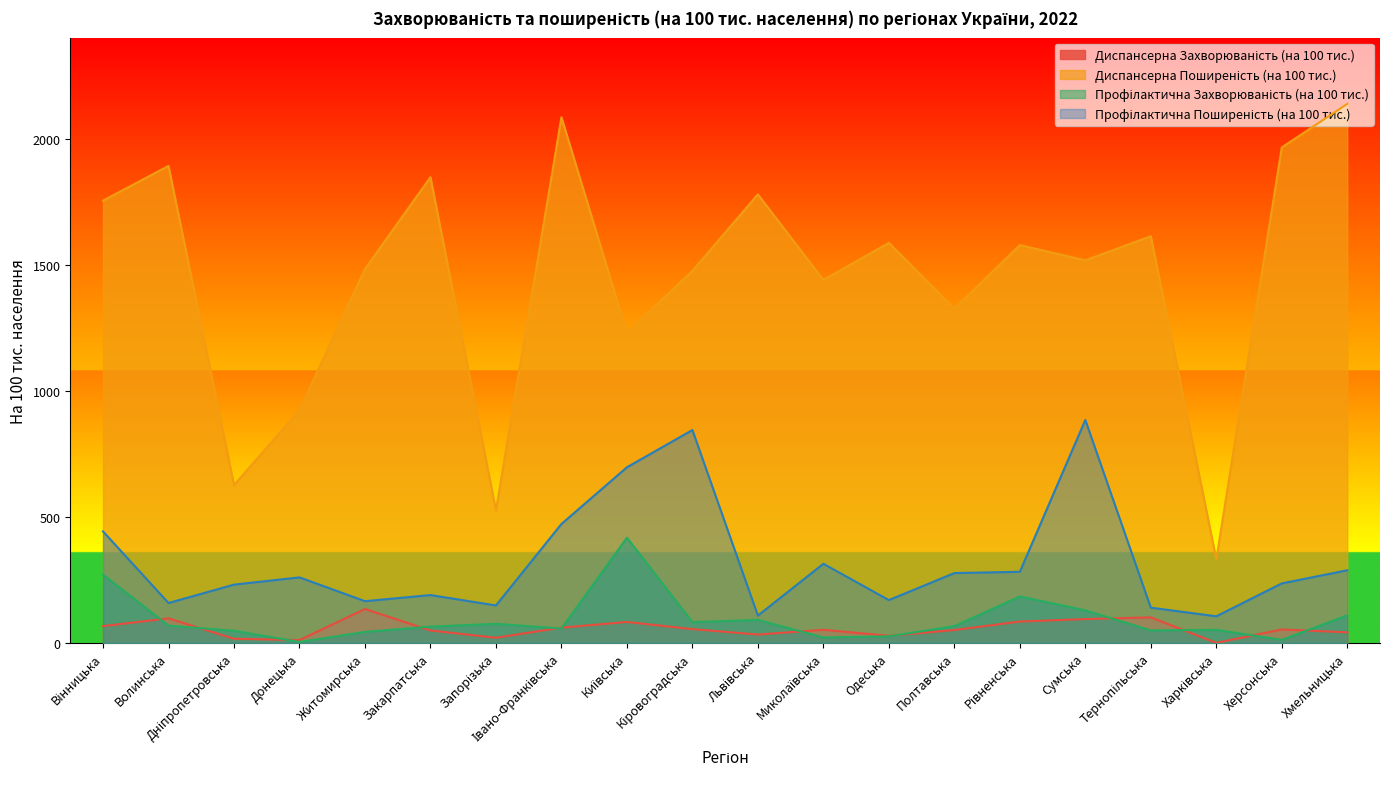

Which series changed the most between Запорізька and Тернопільська?

Диспансерна Поширеність (на 100 тис.)